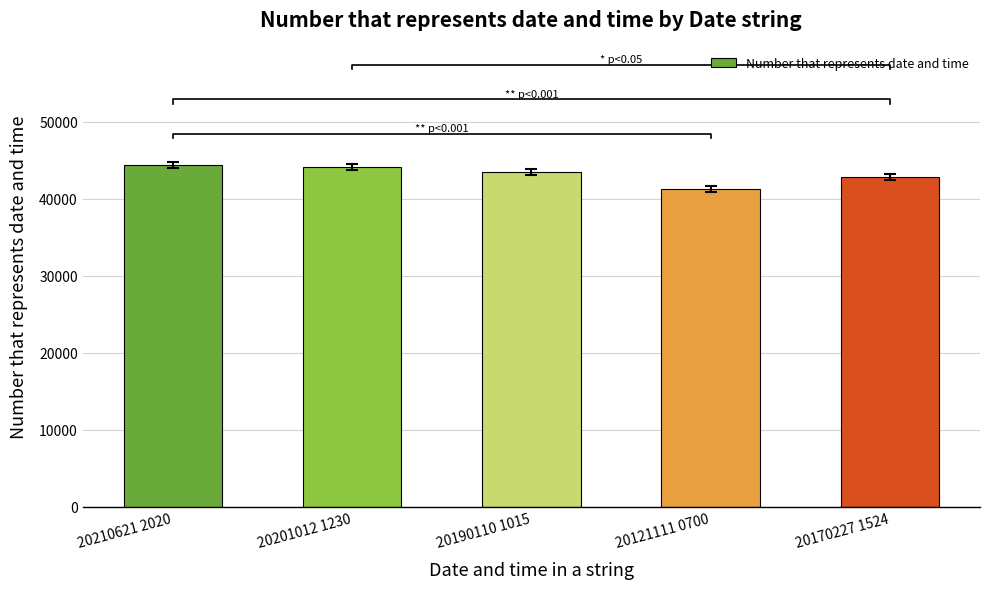

Where does the data first go above 43475?

20210621 2020